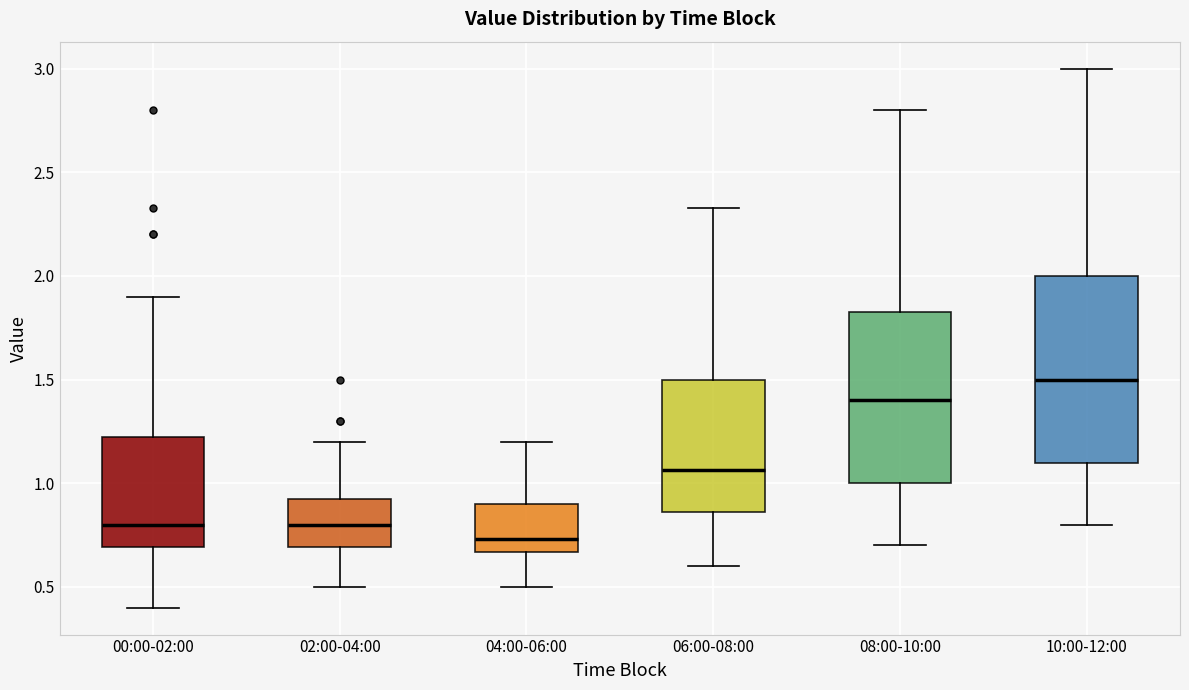

Comparing the boxes themselves (not the whiskers), which one is the tallest?

10:00-12:00